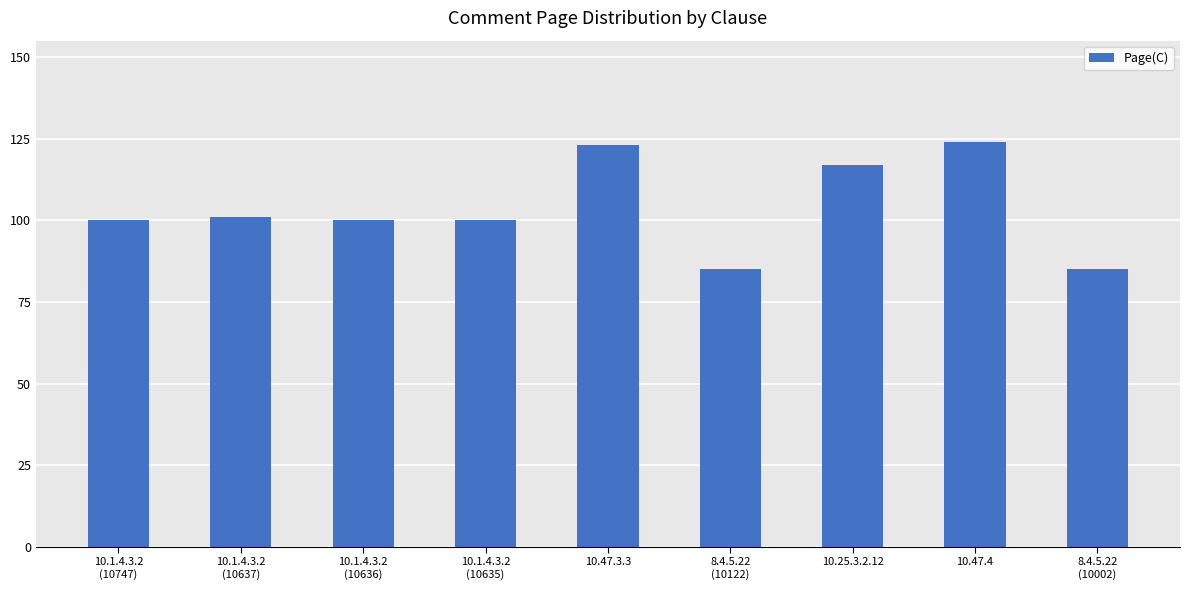

What is the change in value from 10.25.3.2.12 to 10.47.4?

+7